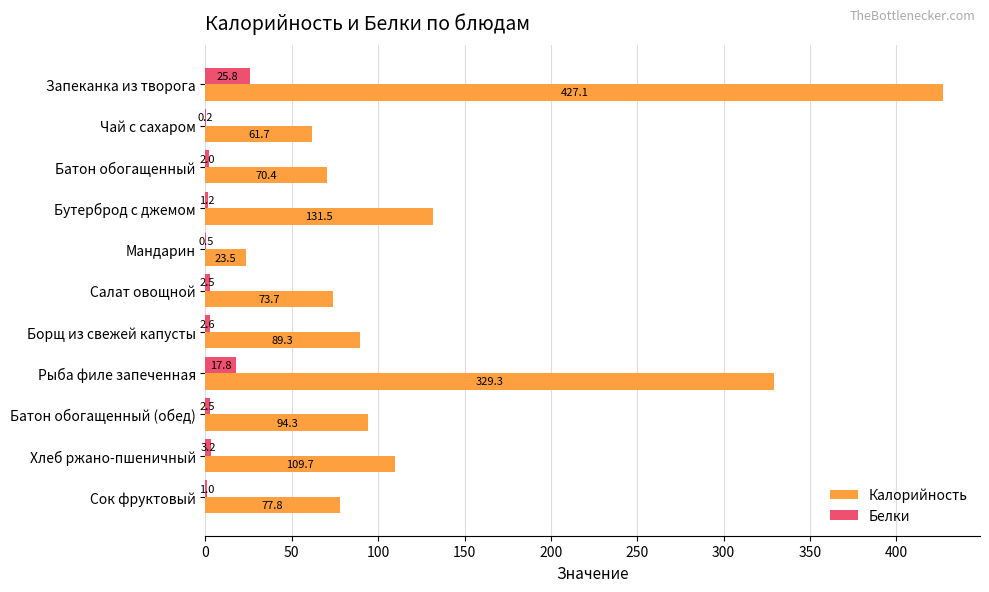

What is the maximum value shown in the chart?

427.1